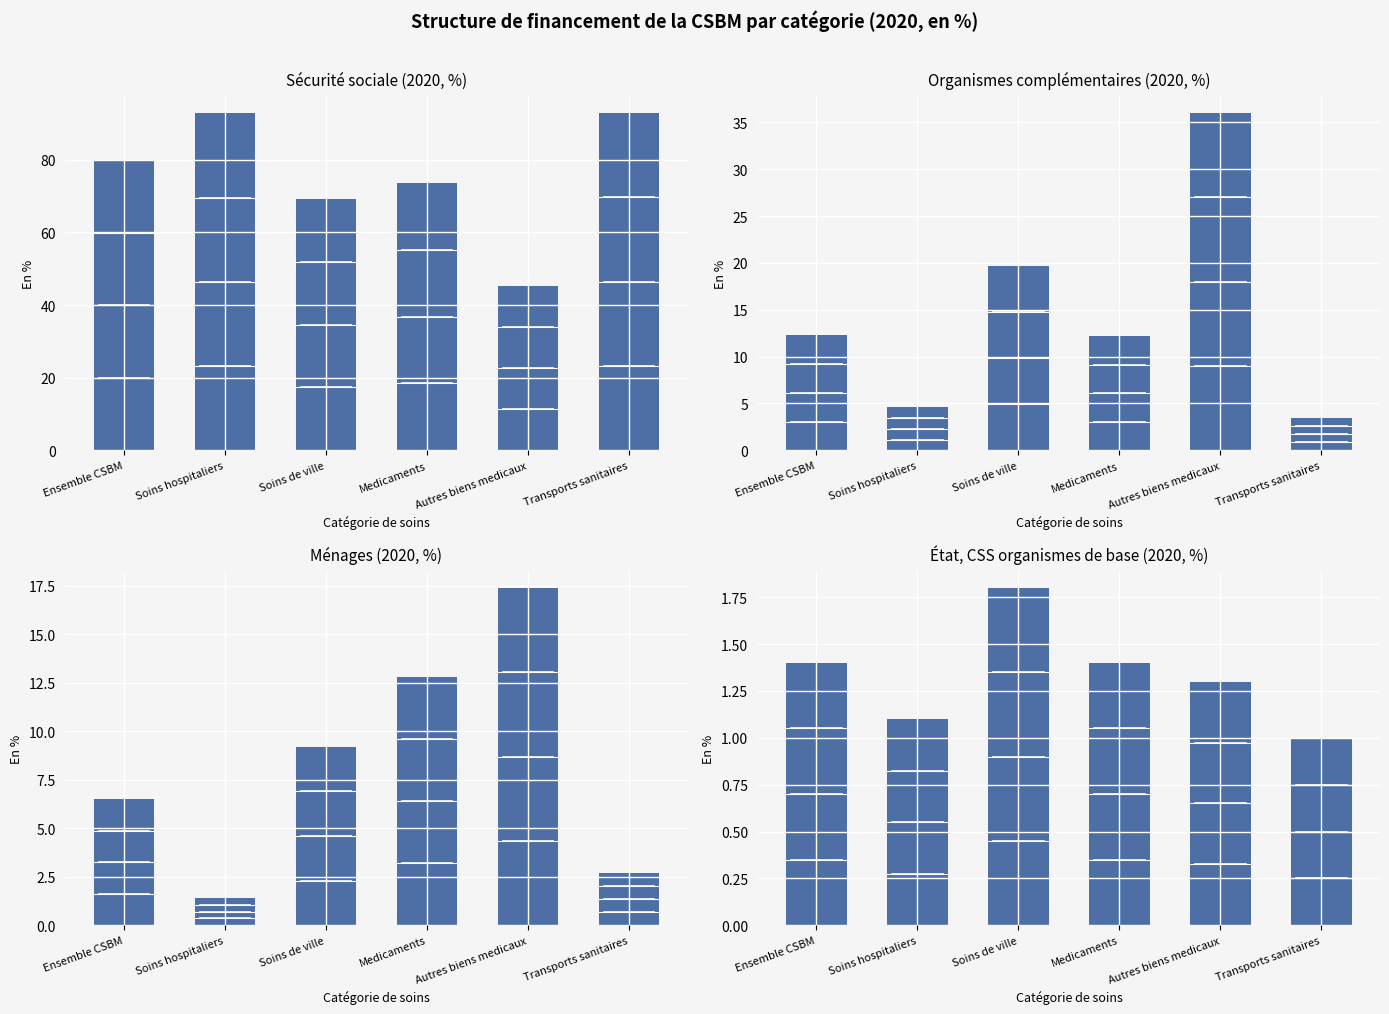

How many groups of bars are there?

6